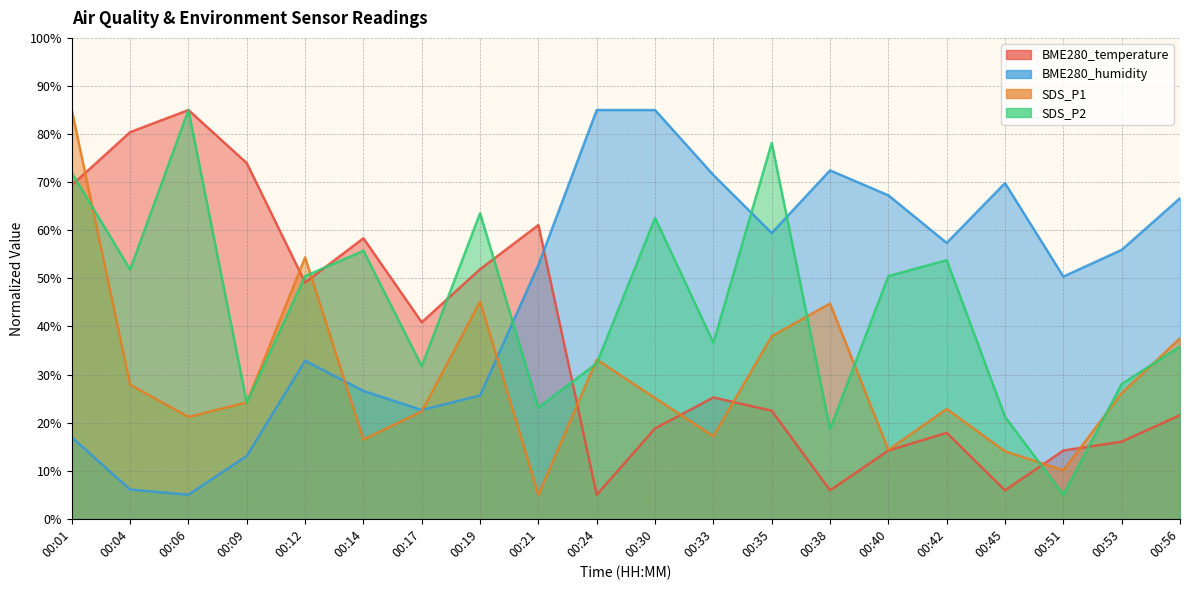

What is the difference between the highest and lowest values at 00:33?

54.3